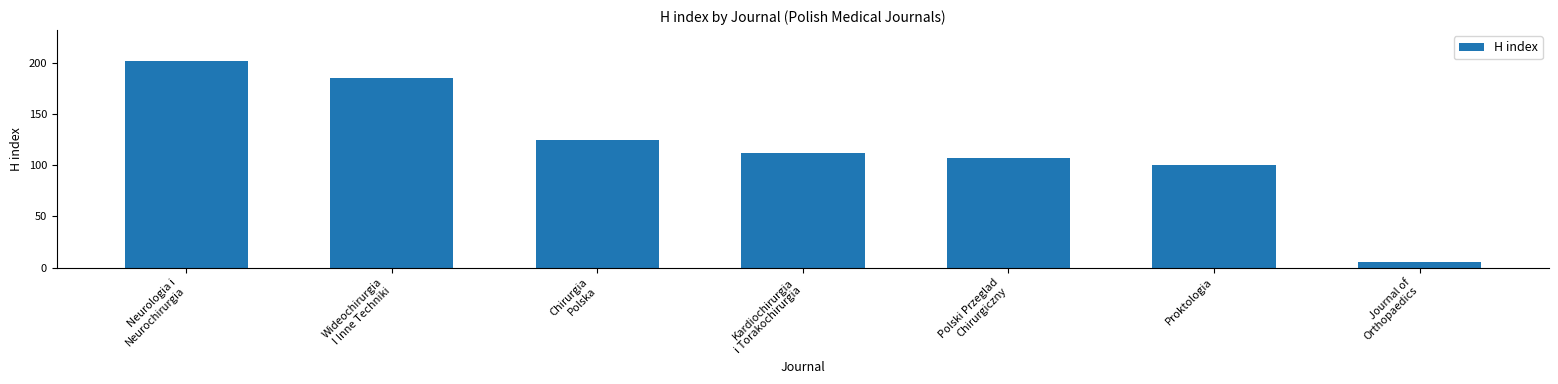

At which label does the data first exceed 112?

Neurologia i
Neurochirurgia